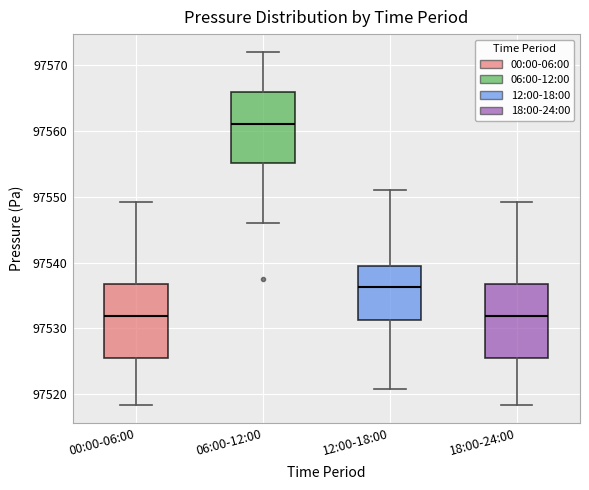

Reading left to right, transcribe this box plot: for each box, give where its median line is, the range the box spans, and where its two whiskers end, as read against the y-axis. The values are not printed on the chart, so give them approximately, as read against the axis.

00:00-06:00: median 97532, box 97526 to 97537, whiskers 97518 to 97549
06:00-12:00: median 97561, box 97555 to 97566, whiskers 97546 to 97572
12:00-18:00: median 97536, box 97531 to 97540, whiskers 97521 to 97551
18:00-24:00: median 97532, box 97526 to 97537, whiskers 97518 to 97549